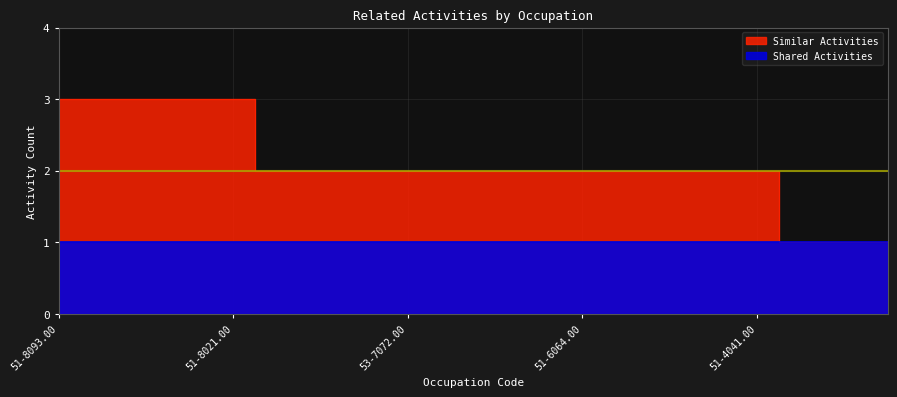

What is the greatest value displayed?

3